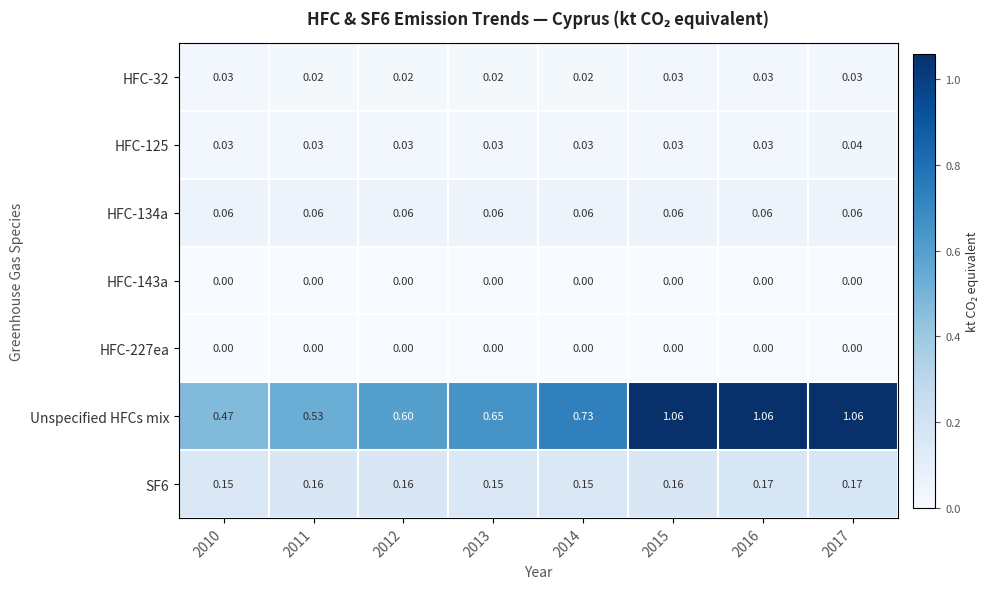

What is the total value across all series at 2013?

0.9